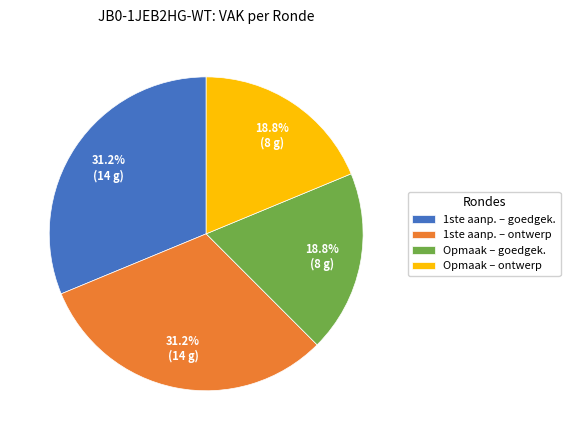

How many slices are in this pie chart?

4